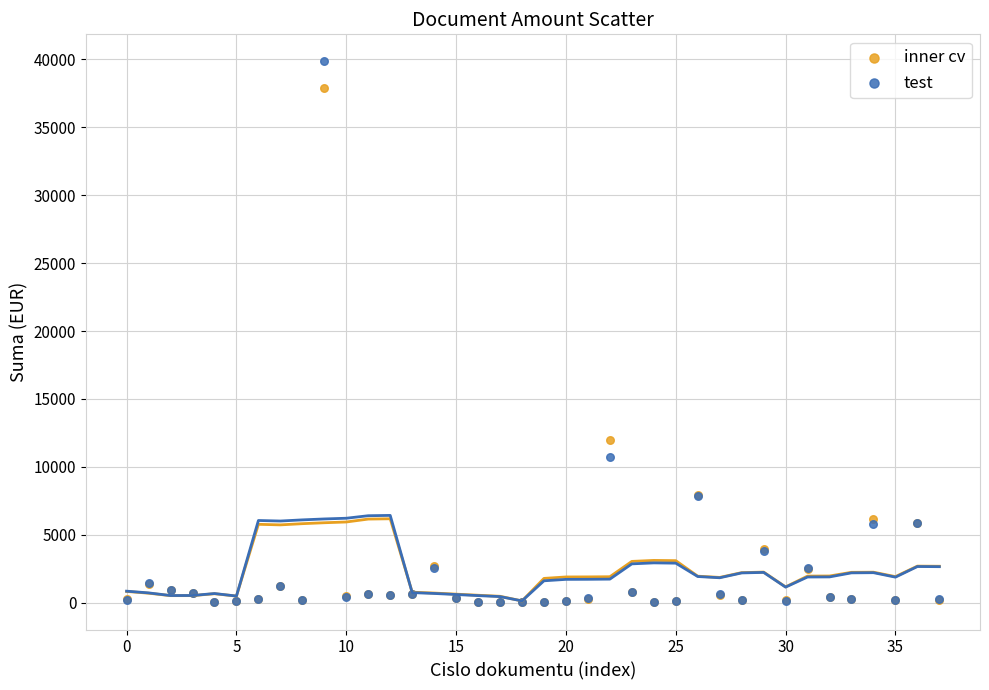

In the inner cv series, what Y value is closest to 18957?

11948.3